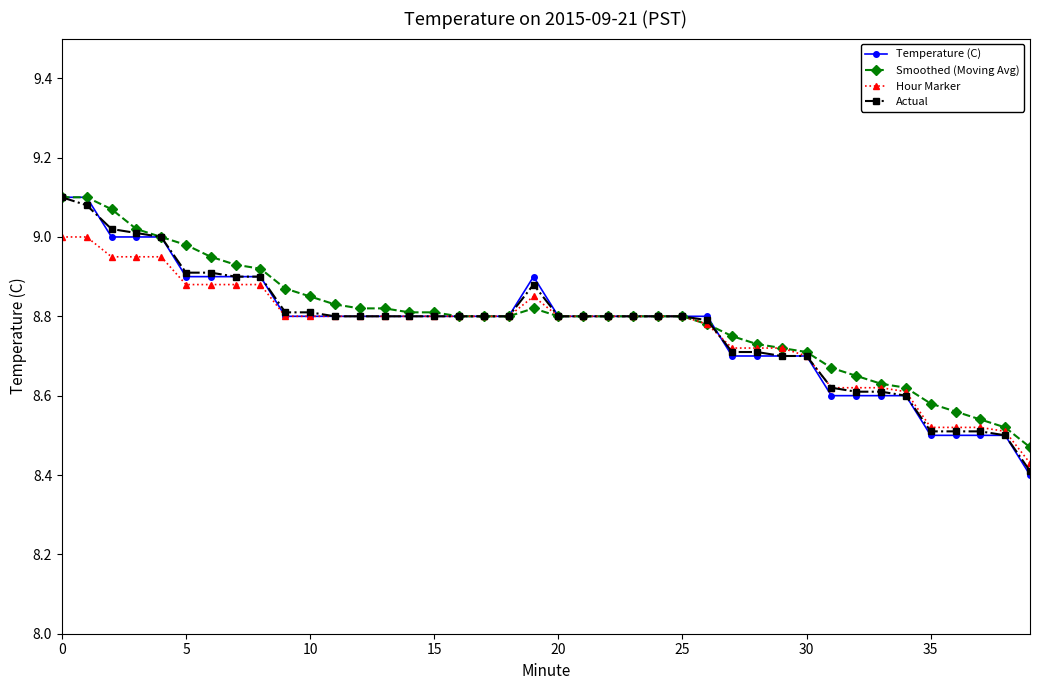

Which series has the largest range (max minus min)?

Temperature (C)